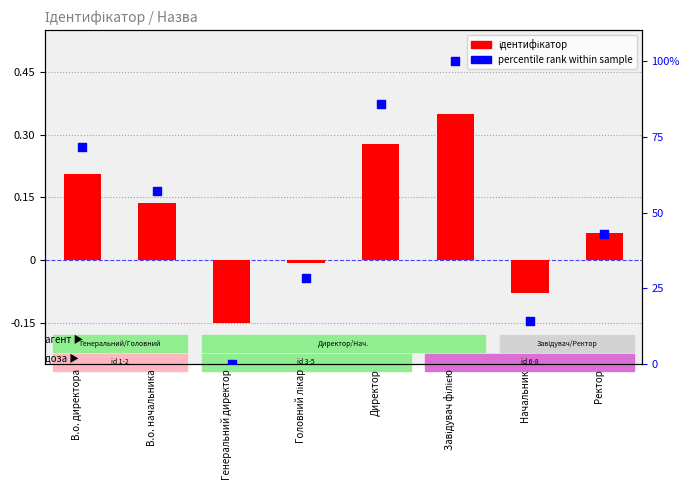

Which series has the widest spread of Y values?

percentile rank